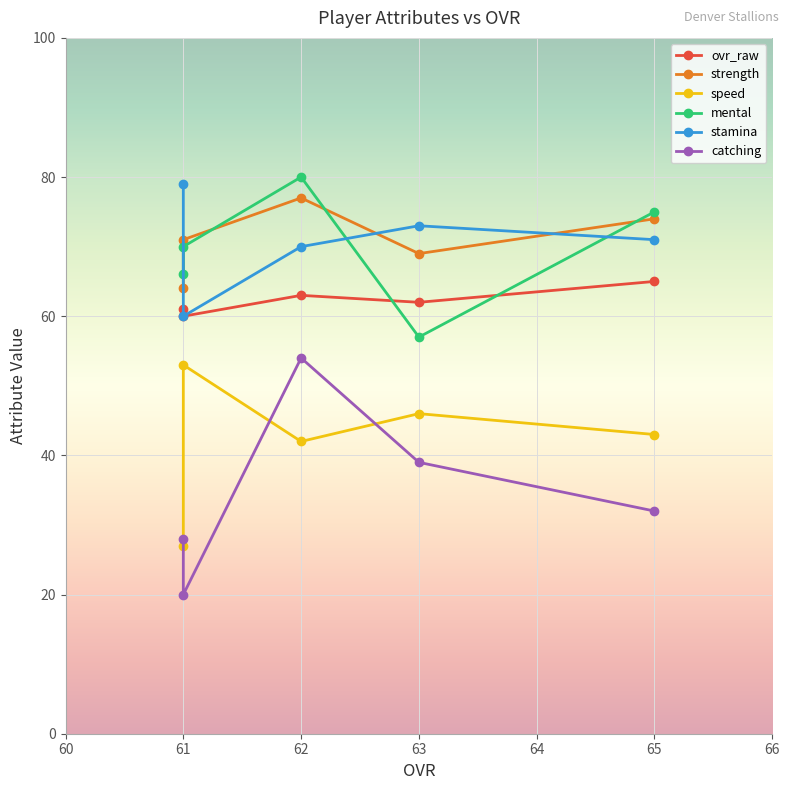

At how many categories does at least one series exceed 53?

5